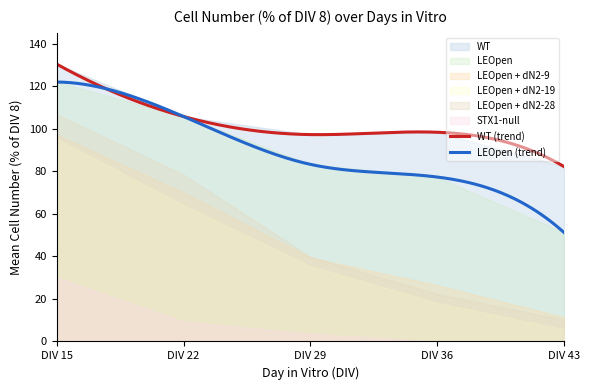

At which label does WT reach its minimum?

DIV 43